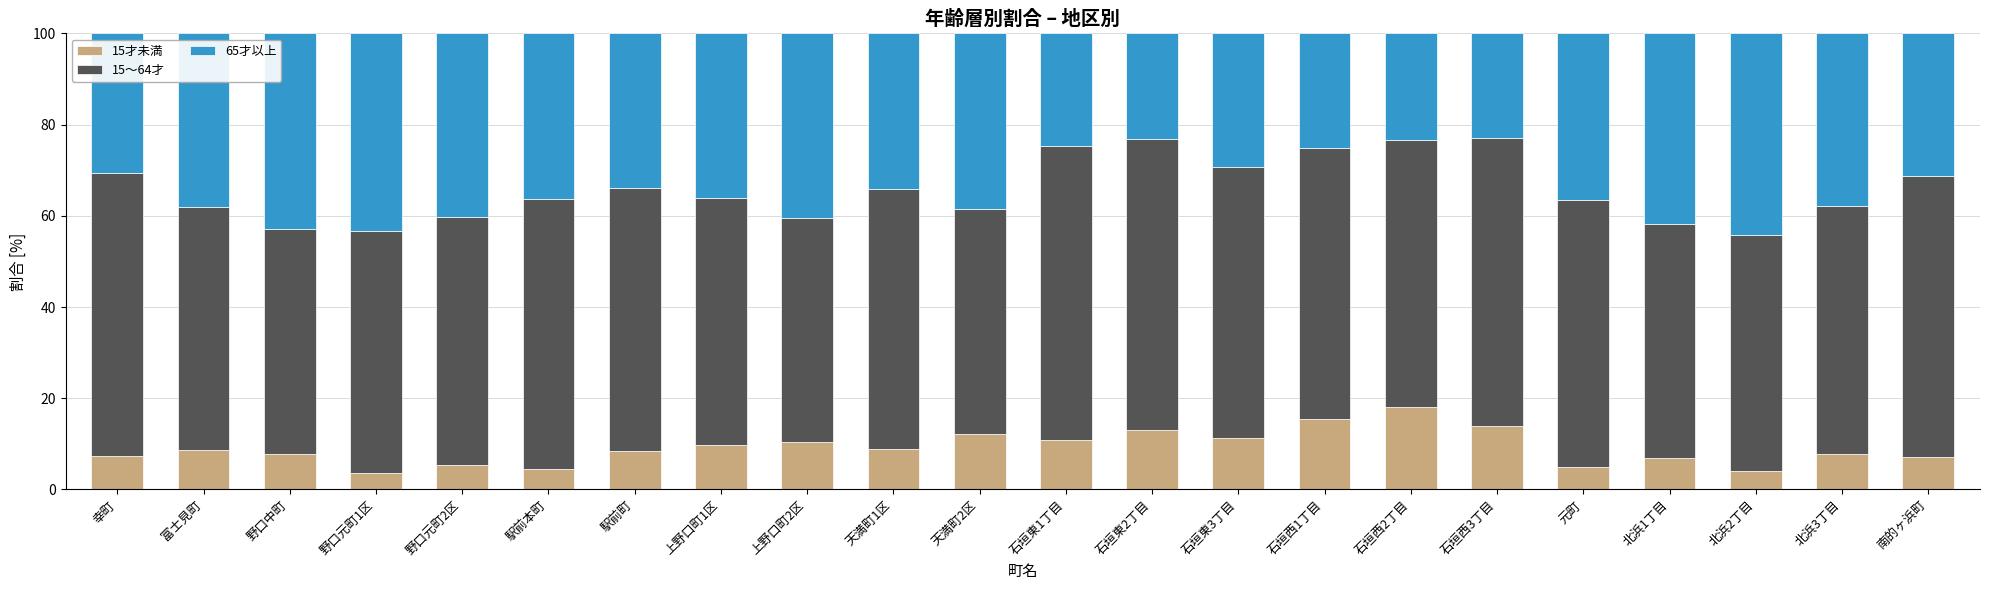

Are the bars horizontal?

No